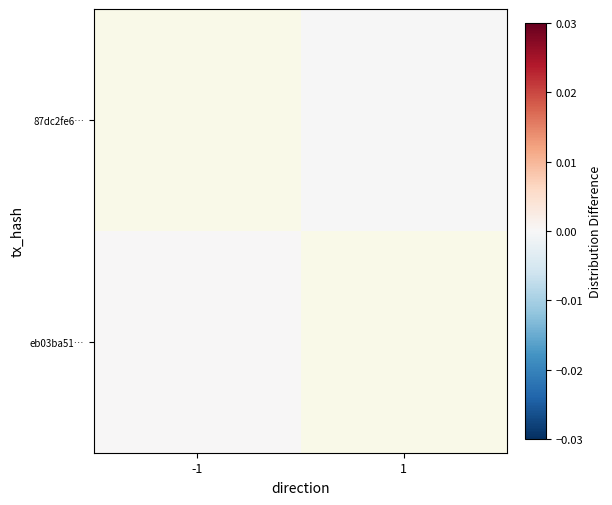

List the series in order of their peak value, lowest first.

eb03ba51…, 87dc2fe6…